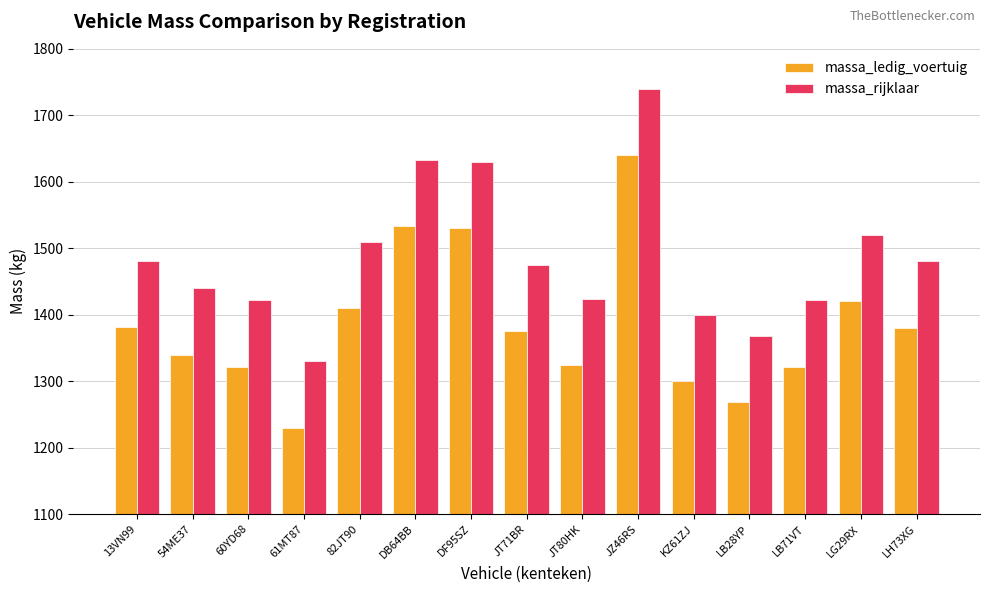

At which category does the chart reach its minimum across all series?

61MT87